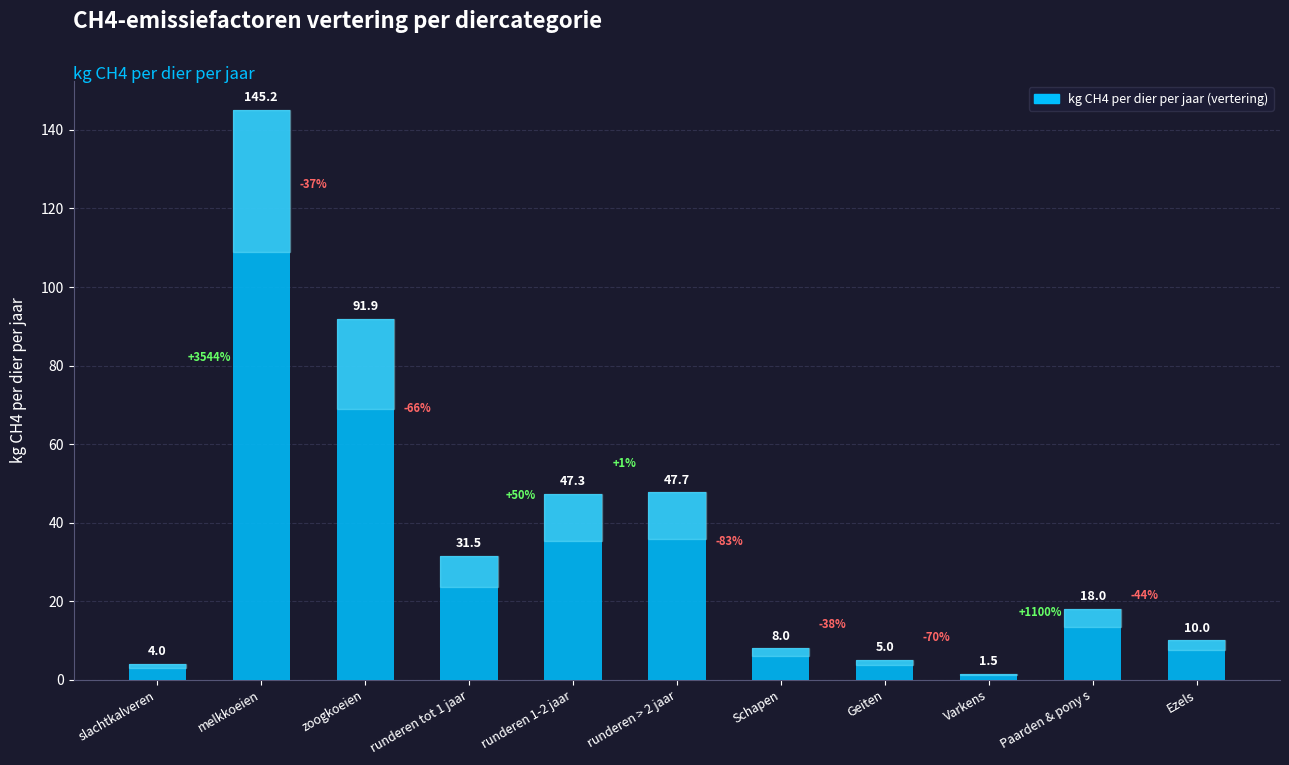

What is the change in value from runderen 1-2 jaar to Schapen?

-39.3